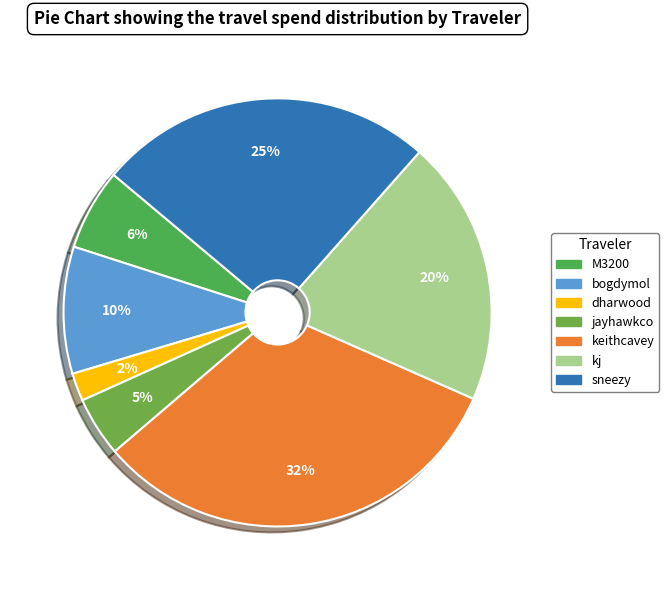

To the nearest percent, what is the average slice percentage?

14%